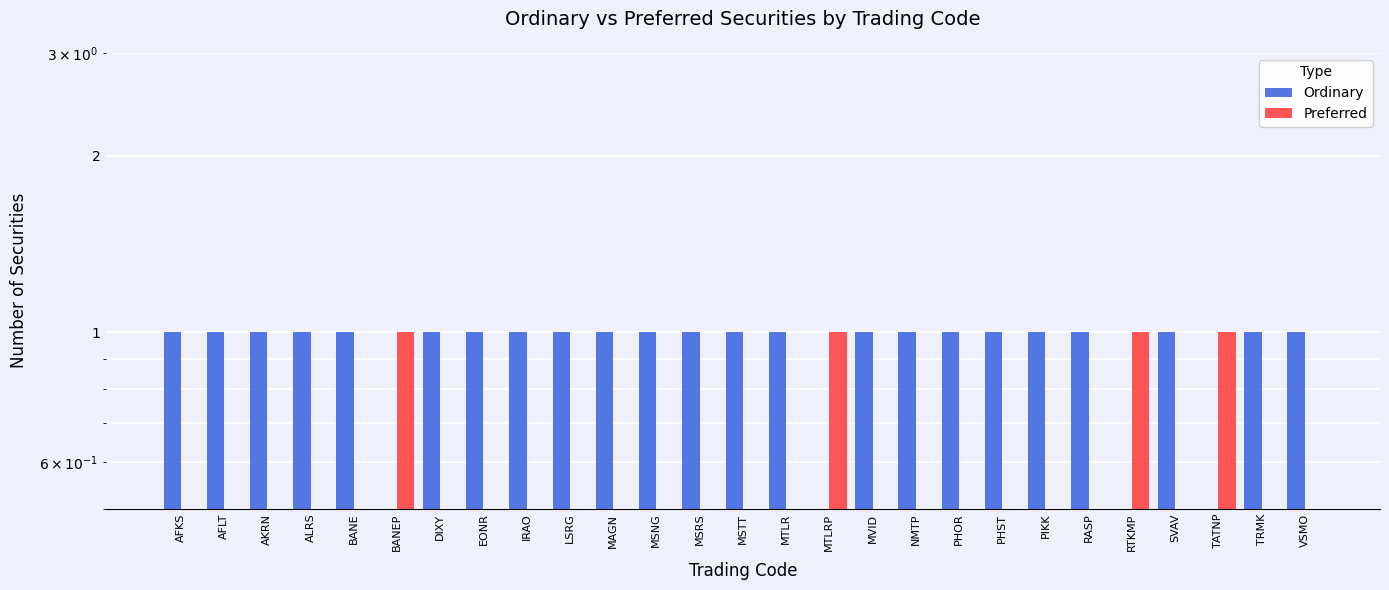

What are all the series names shown in the legend?

Ordinary, Preferred